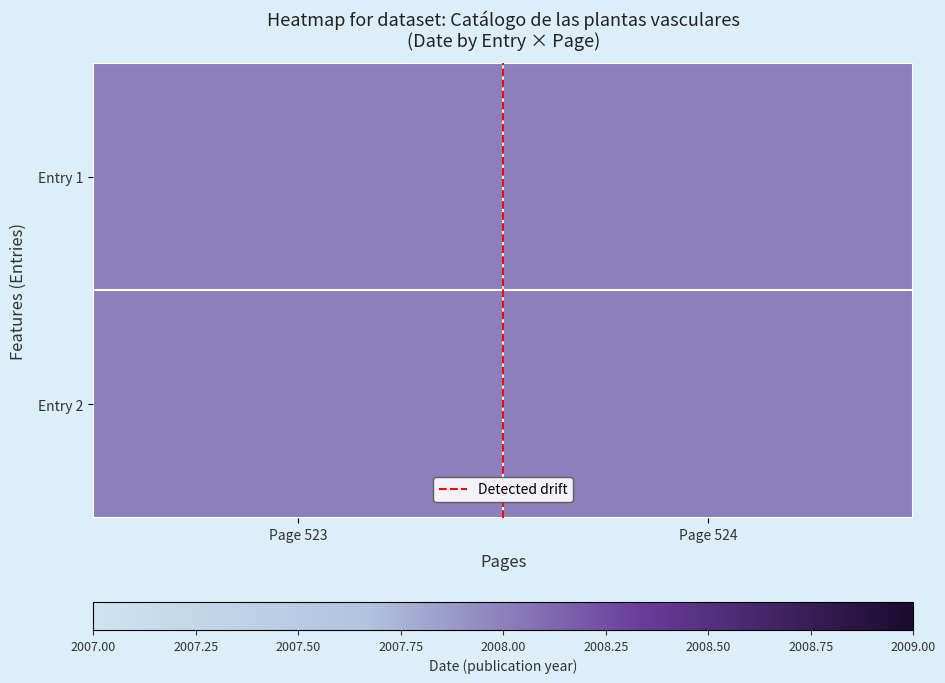

What is the highest value of the Entry 2 series?

2008